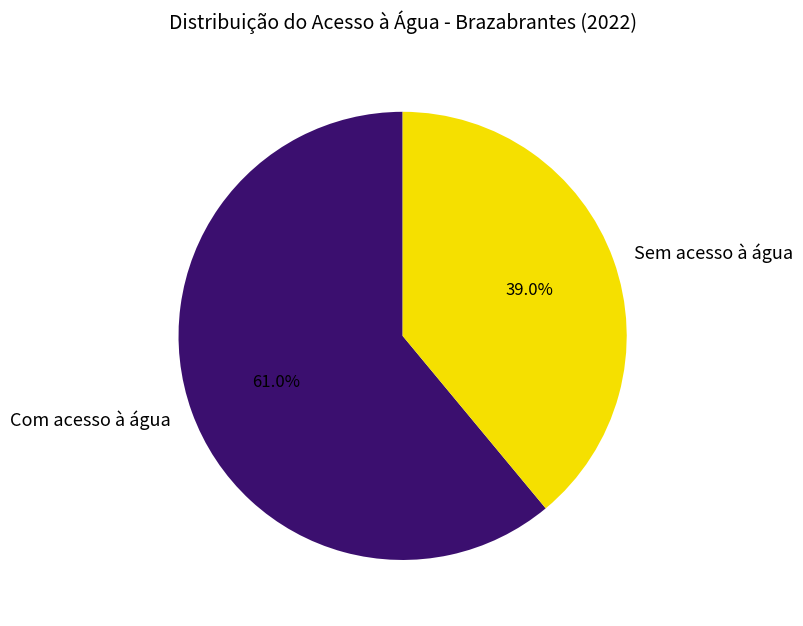

Rank the categories by value from highest to lowest.

Com acesso à água, Sem acesso à água